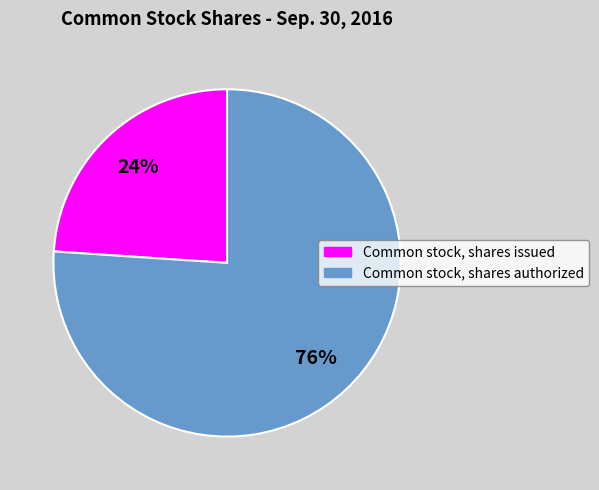

Do Common stock, shares issued and Common stock, shares authorized together represent more than half of the pie?

Yes